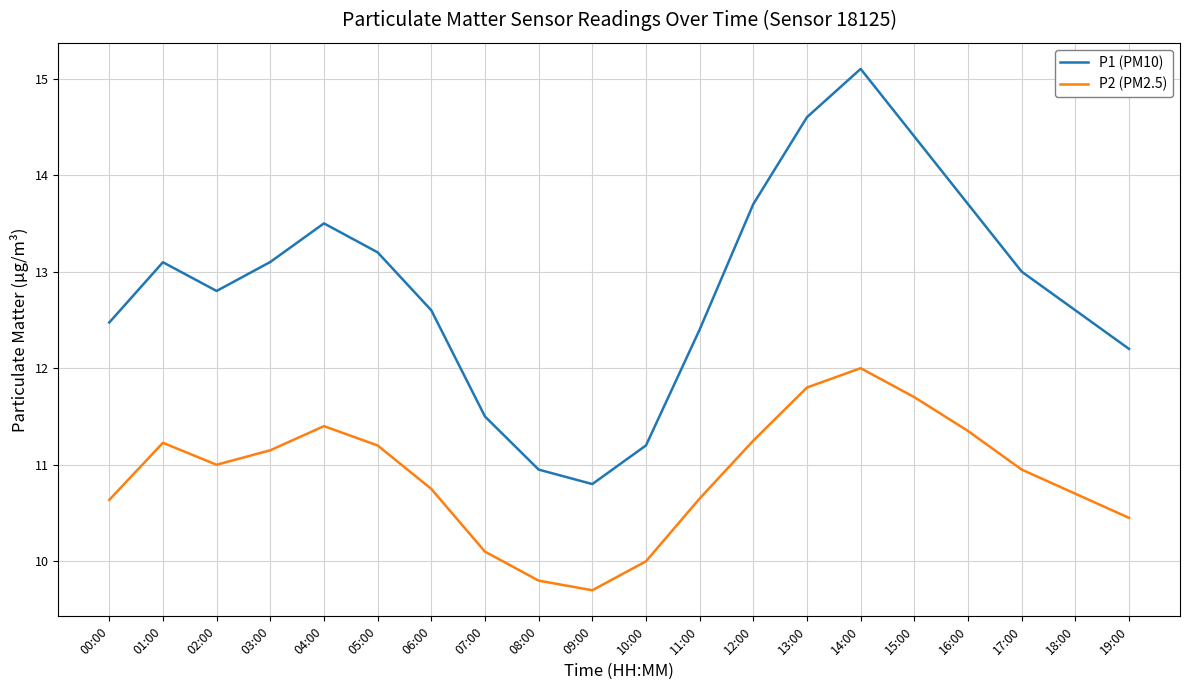

At 16:00, list the series in order from largest to smallest.

P1 (PM10), P2 (PM2.5)